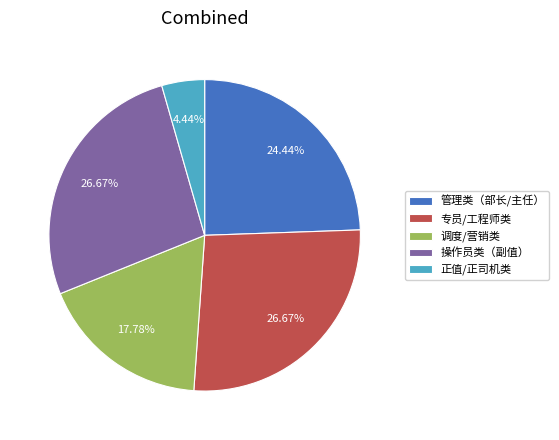

Count the number of slices in the pie.

5